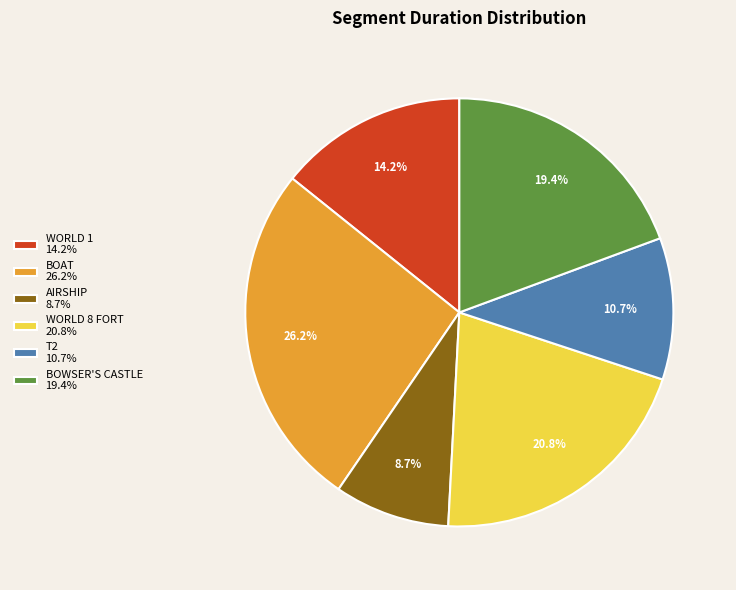

Does T2 account for over 50% of the chart?

No